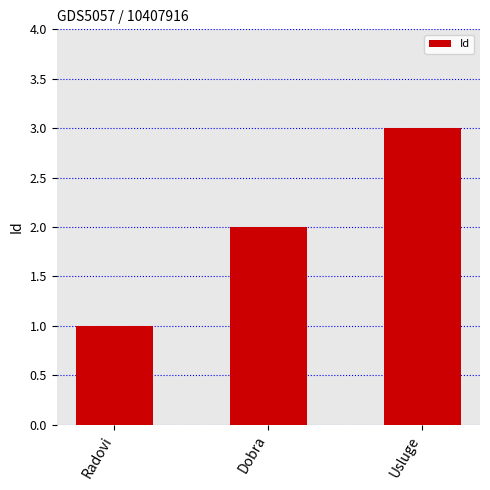

What position from the right is Radovi?

3